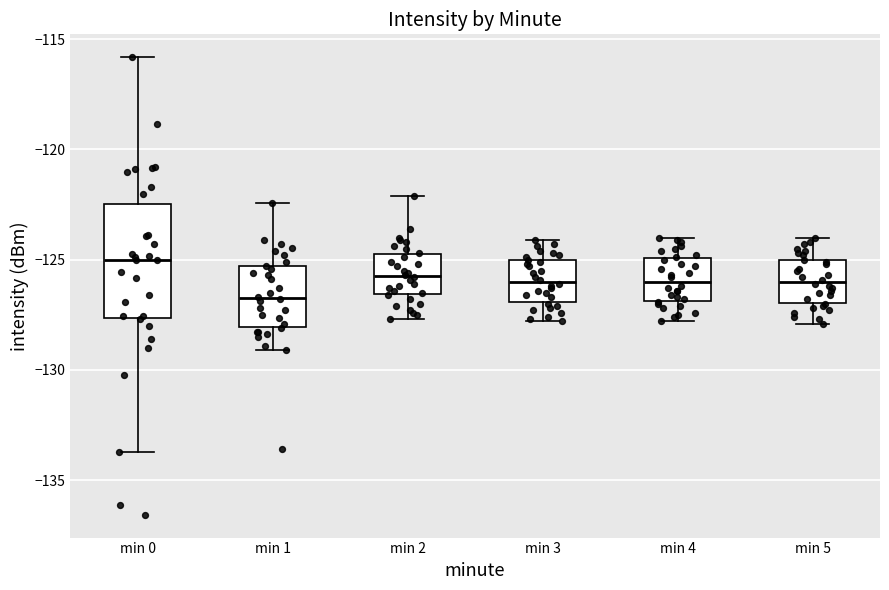

Which box is the tallest, from its lower edge to its upper edge?

min 0